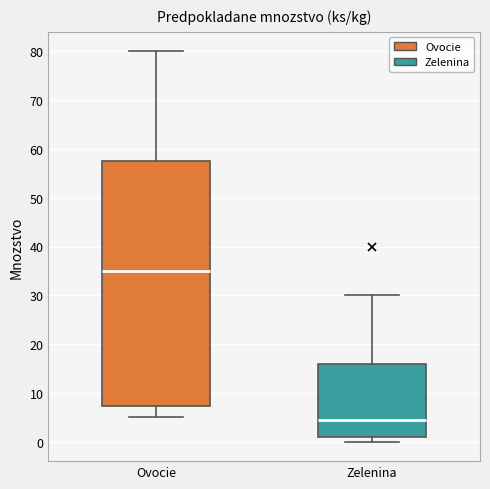

Reading left to right, transcribe this box plot: for each box, give where its median line is, the range the box spans, and where its two whiskers end, as read against the y-axis. The values are not printed on the chart, so give them approximately, as read against the axis.

Ovocie: median 35, box 7 to 58, whiskers 5 to 80
Zelenina: median 5, box 1 to 16, whiskers 0 to 30